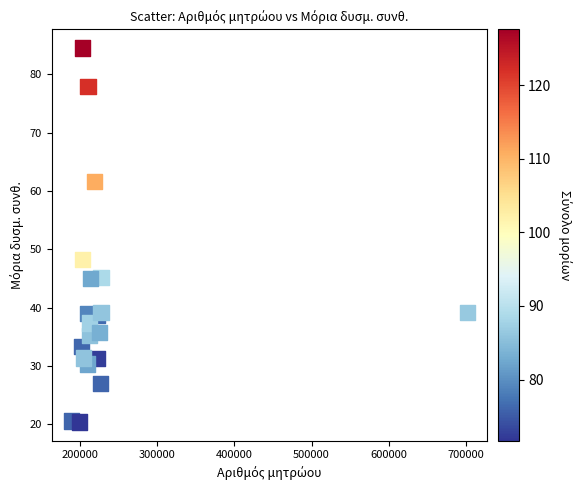

What Y value in the scatter plot is closest to 52?

48.2